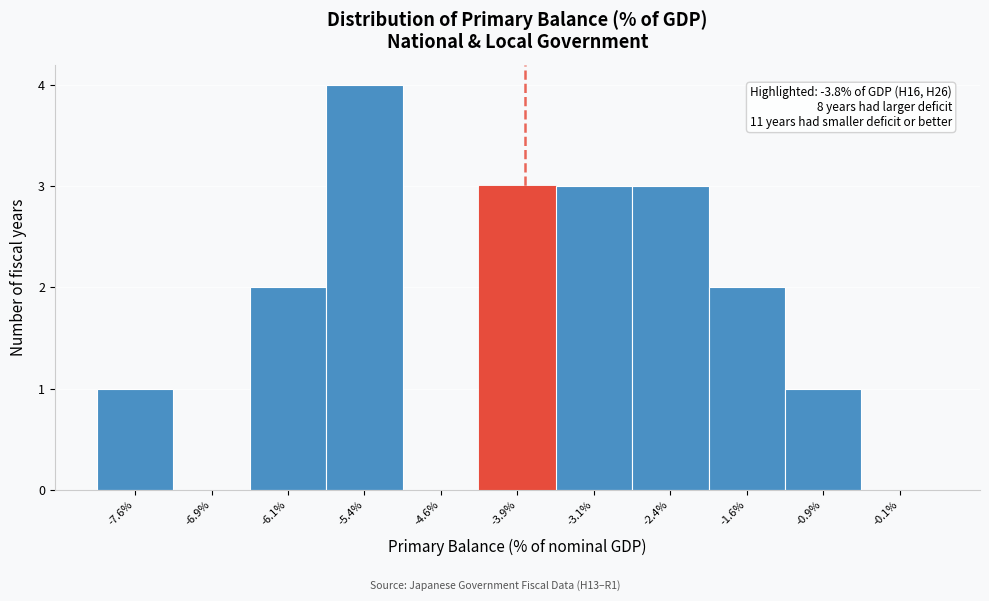

Over which range of the x-axis is the bar tallest?

-5.75 to -5.00